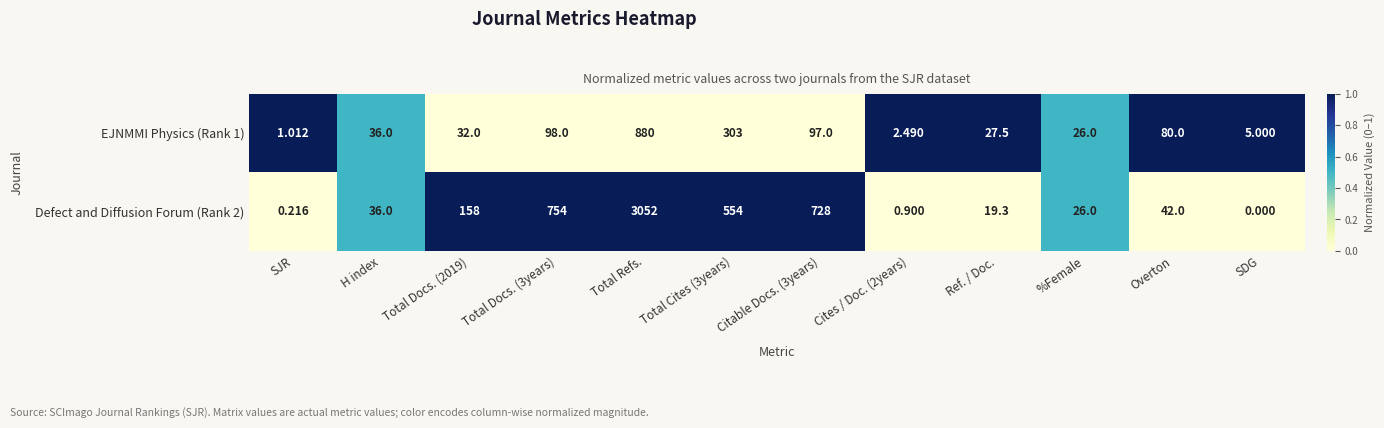

Which category has the highest value across all series?

Total Refs.